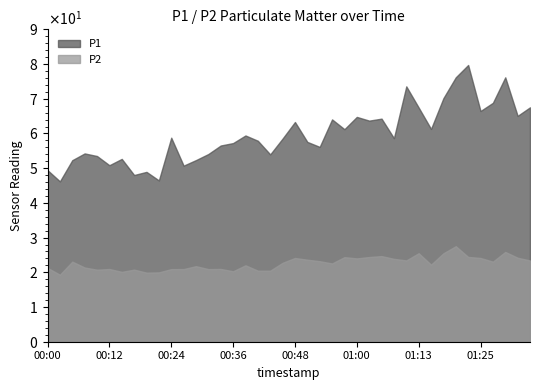

True or false: P2 and P1 intersect in this chart.

False